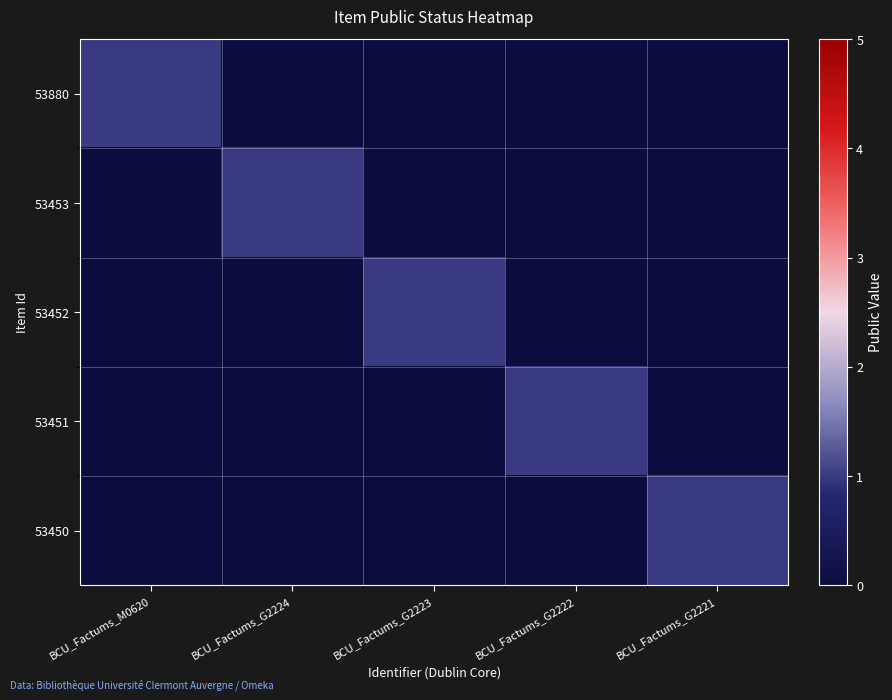

At BCU_Factums_G2221, list the series in order from smallest to largest.

53880, 53453, 53452, 53451, 53450